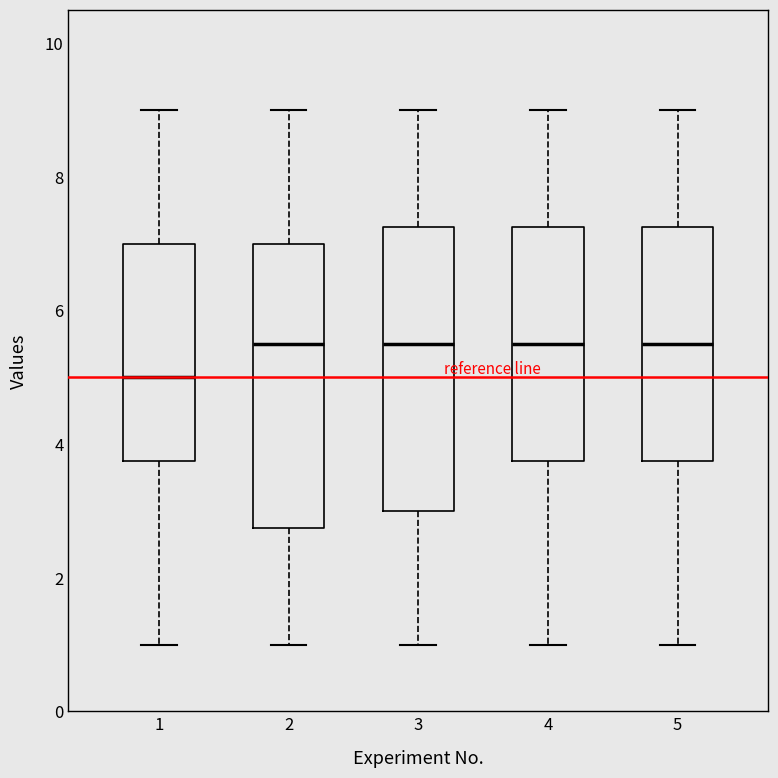

Reading left to right, transcribe this box plot: for each box, give where its median line is, the range the box spans, and where its two whiskers end, as read against the y-axis. The values are not printed on the chart, so give them approximately, as read against the axis.

1: median 5.0, box 3.8 to 7.0, whiskers 1.0 to 9.0
2: median 5.6, box 2.8 to 7.0, whiskers 1.0 to 9.0
3: median 5.6, box 3.0 to 7.2, whiskers 1.0 to 9.0
4: median 5.6, box 3.8 to 7.2, whiskers 1.0 to 9.0
5: median 5.6, box 3.8 to 7.2, whiskers 1.0 to 9.0